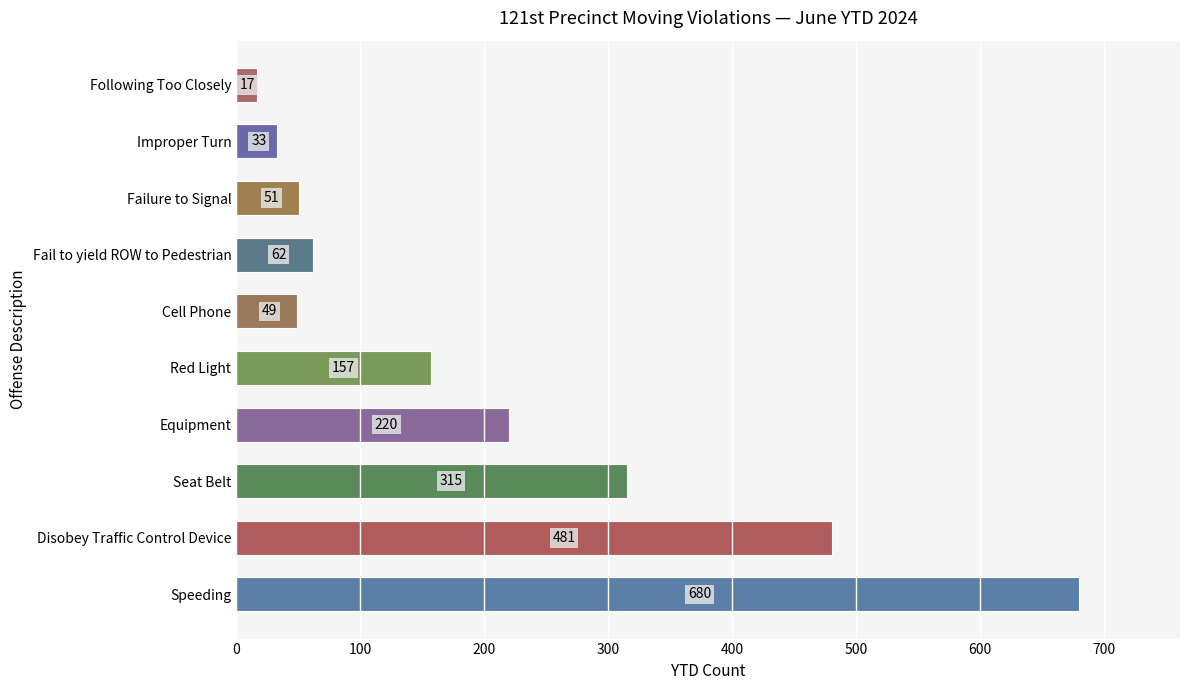

True or false: the data shows 219 at Red Light.

False